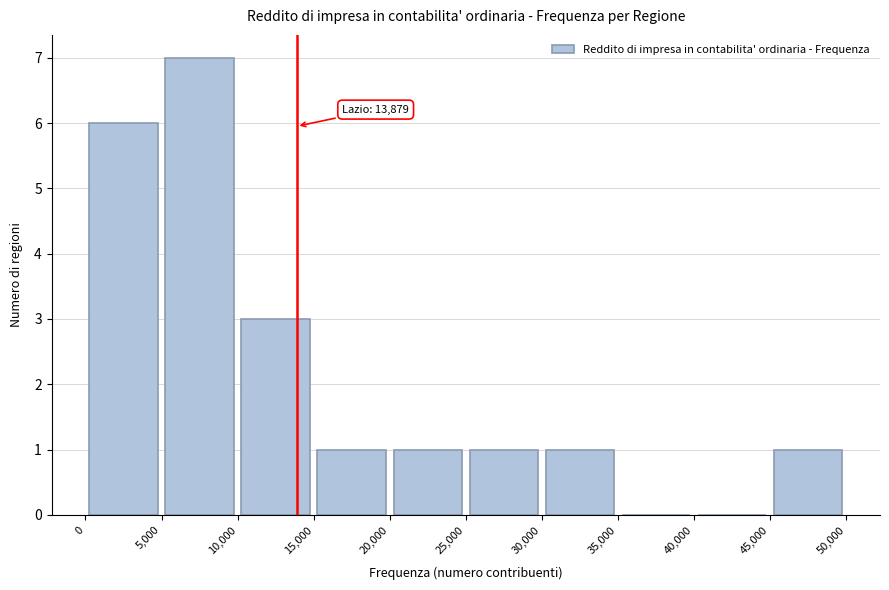

Which range on the x-axis has the tallest bar?

5,000 to 10,000